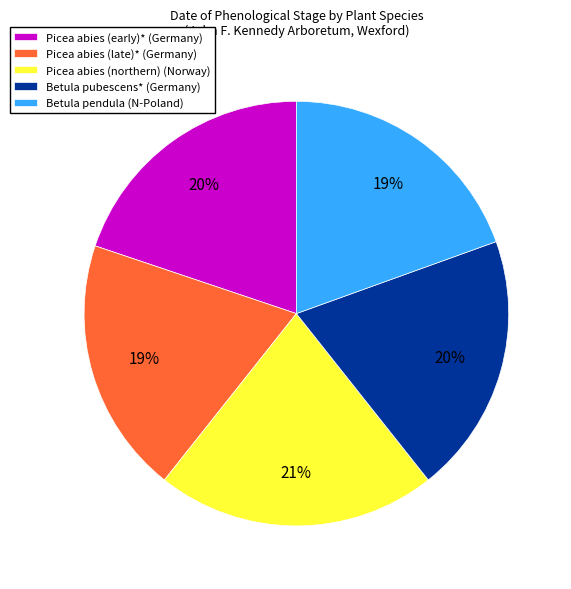

Is there any slice that represents more than half of the pie?

No